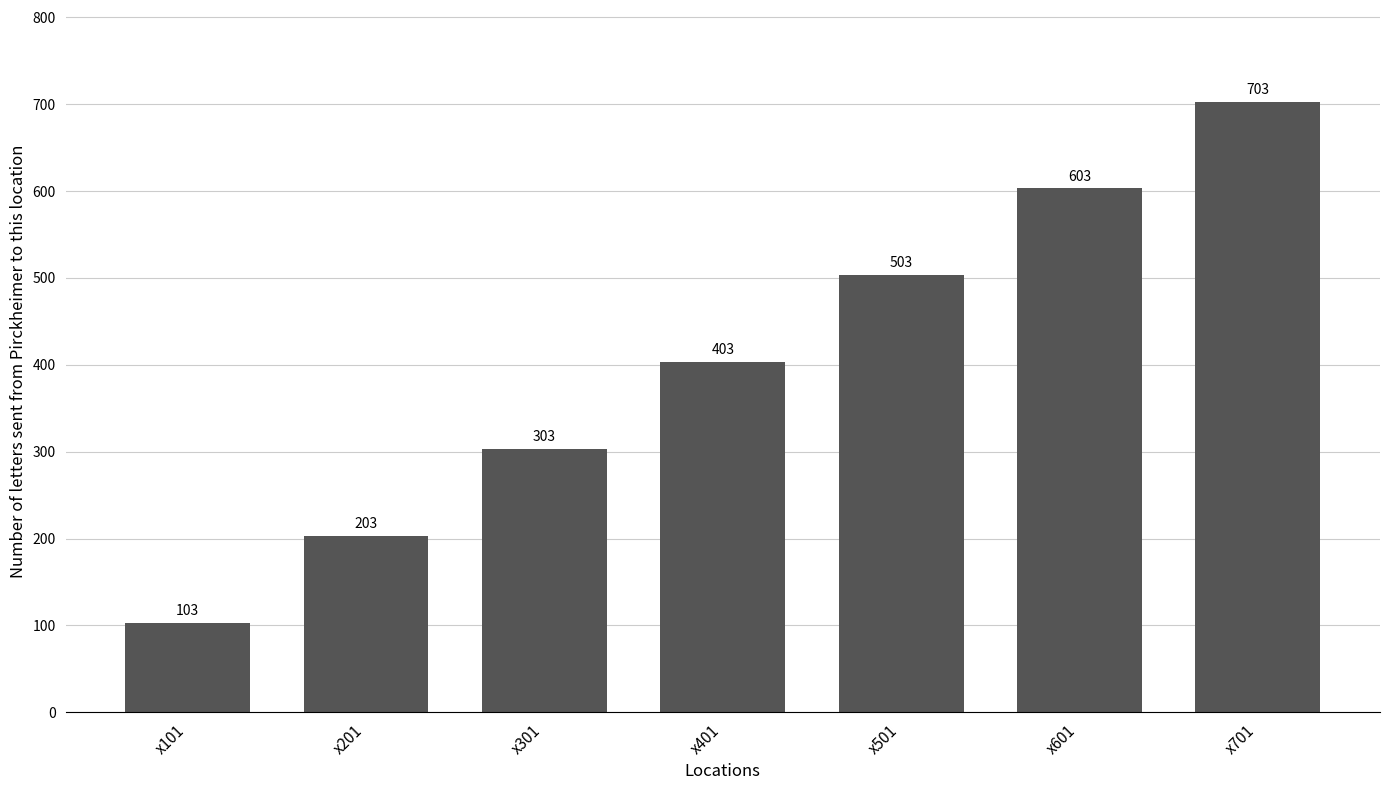

What is the sum of the values at x401 and x701?

1106